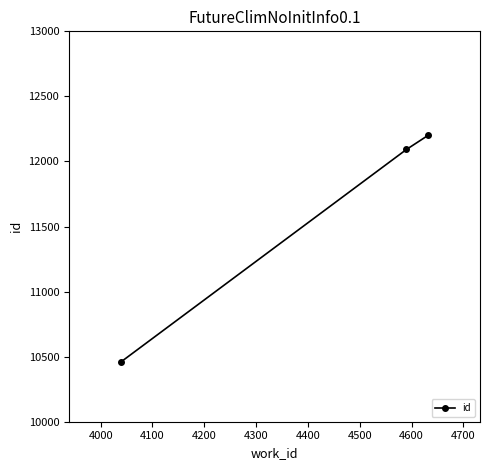

What is the value of the 2nd point from the left?

12092